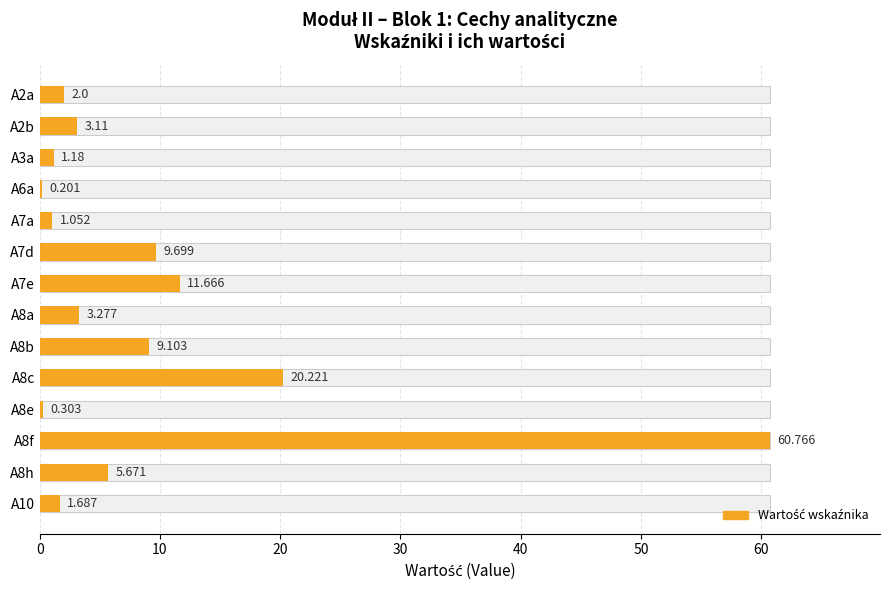

Reading right to left, what are all the values shown in this chart?

1.7	5.7	60.8	0.3	20.2	9.1	3.3	11.7	9.7	1.1	0.2	1.2	3.1	2.0